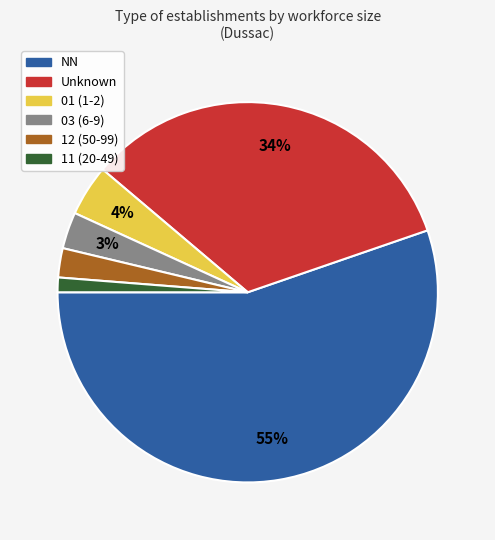

To the nearest percent, what is the average slice percentage?

17%